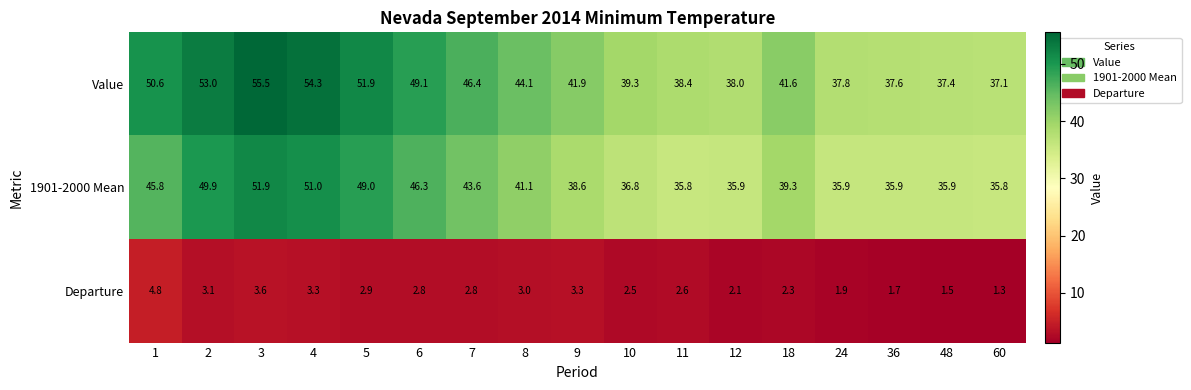

The value of 1901-2000 Mean at 24 is 9.1. True or false?

False